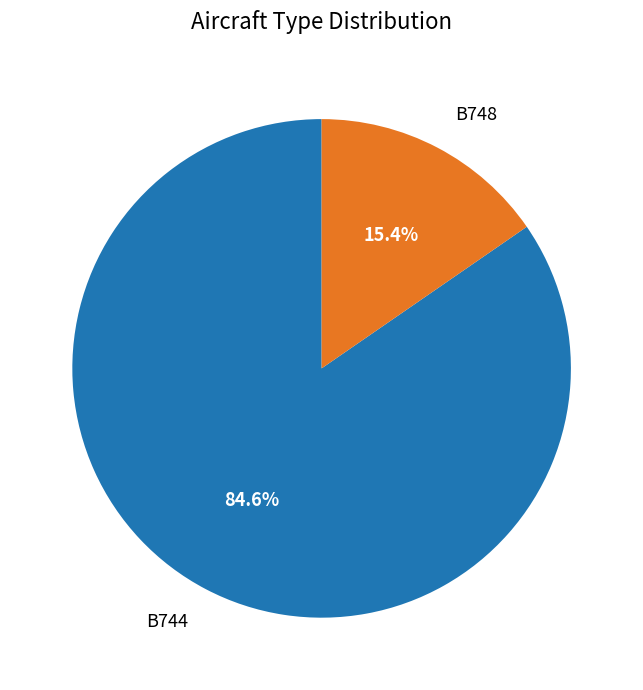

Is there any slice that represents more than half of the pie?

Yes